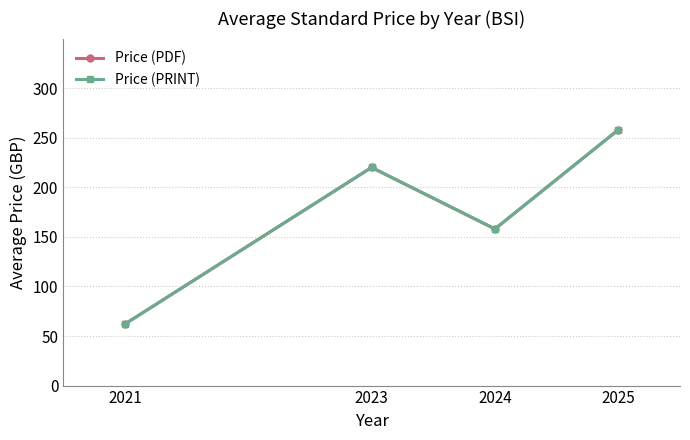

True or false: Price (PRINT) has a value of 62 at 2021.

True